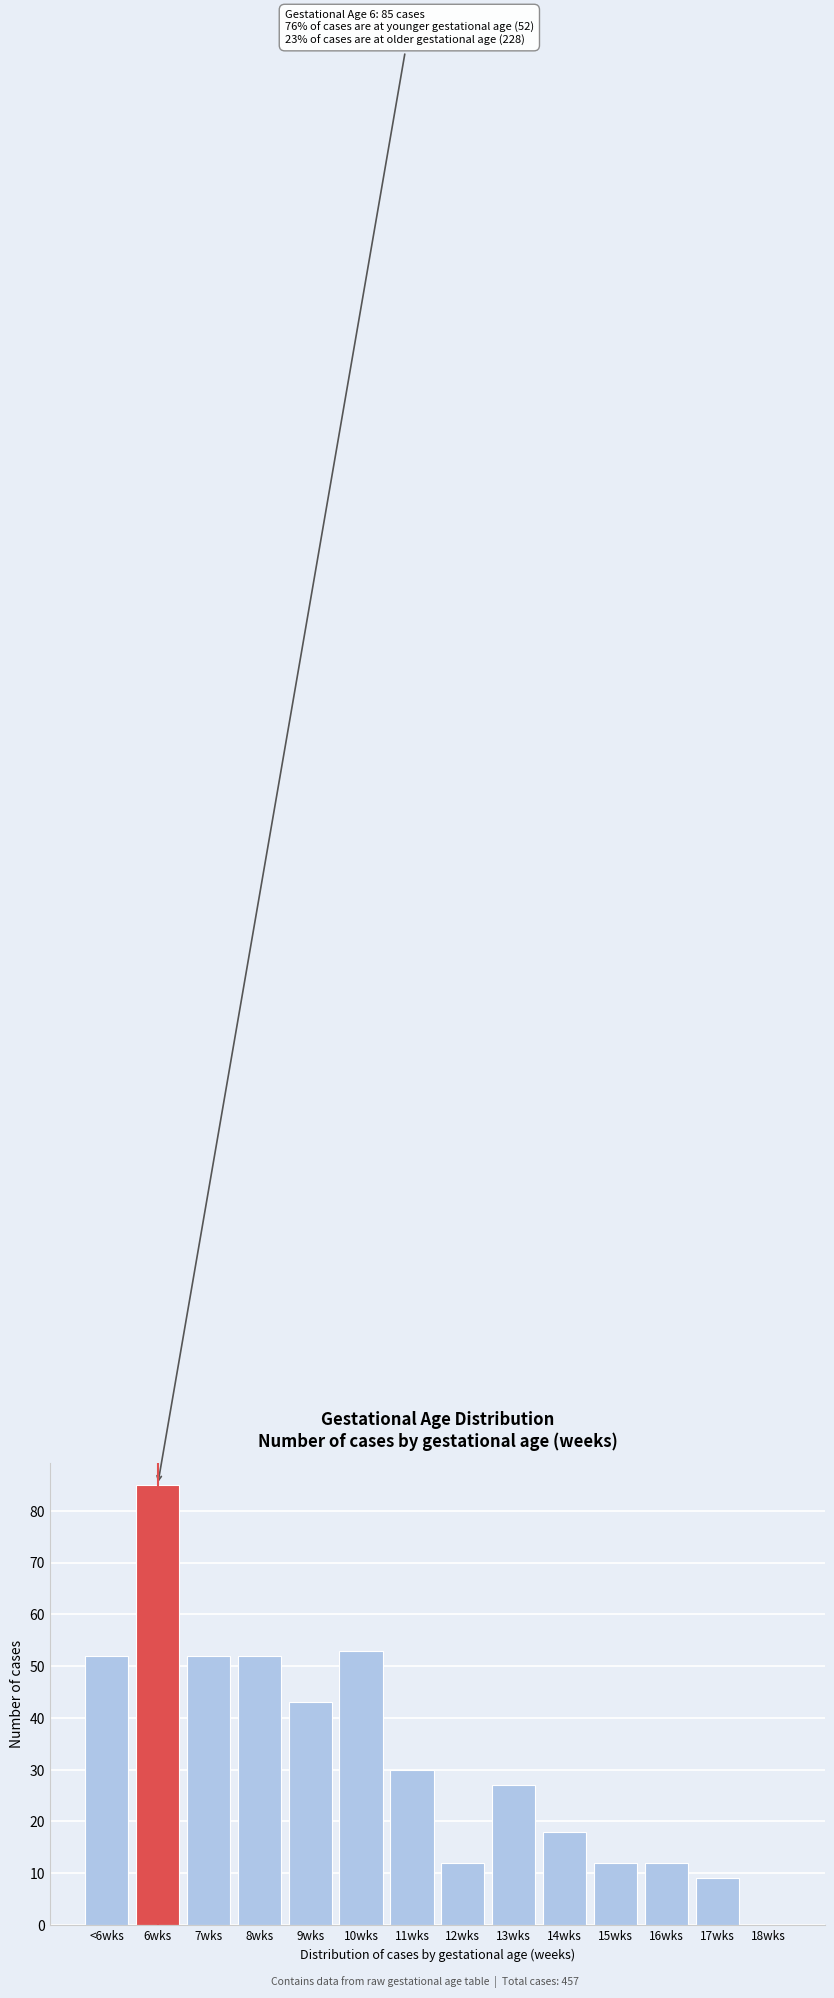

Reading left to right, extract all data points from this chart.

<6wks=52	6wks=85	7wks=52	8wks=52	9wks=43	10wks=53	11wks=30	12wks=12	13wks=27	14wks=18	15wks=12	16wks=12	17wks=9	18wks=0